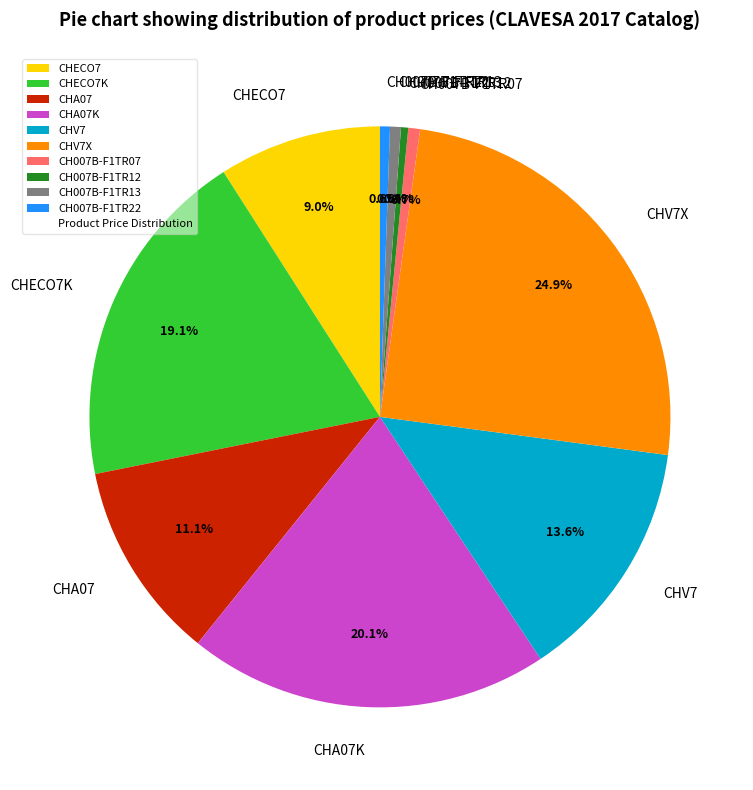

Does CH007B-F1TR13 account for over 50% of the chart?

No